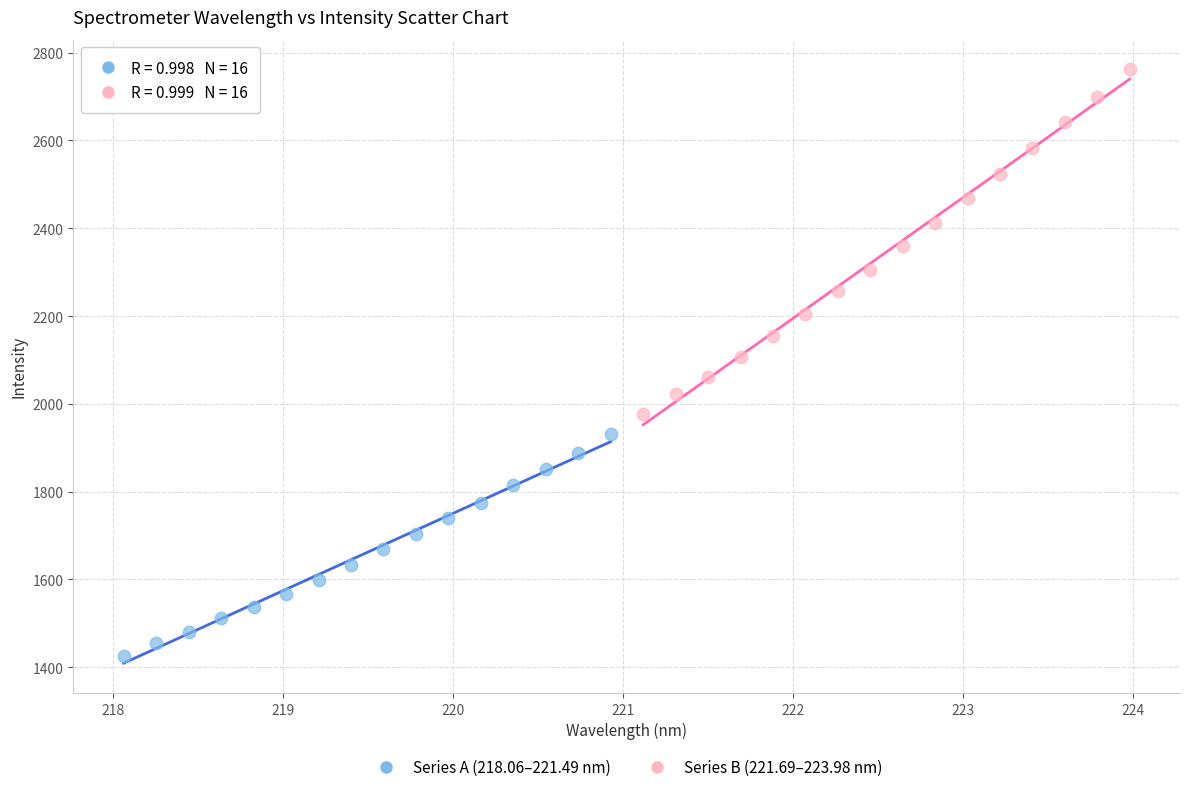

Which series reaches the minimum Y coordinate?

Series A (218.06–221.49 nm)